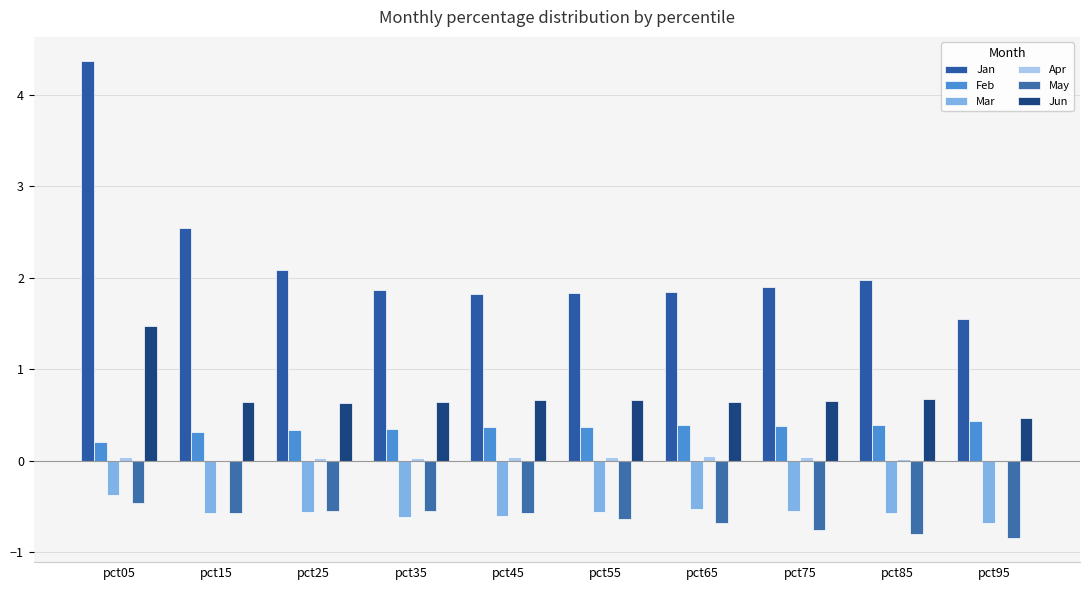

Between pct35 and pct05, which is larger?

pct05